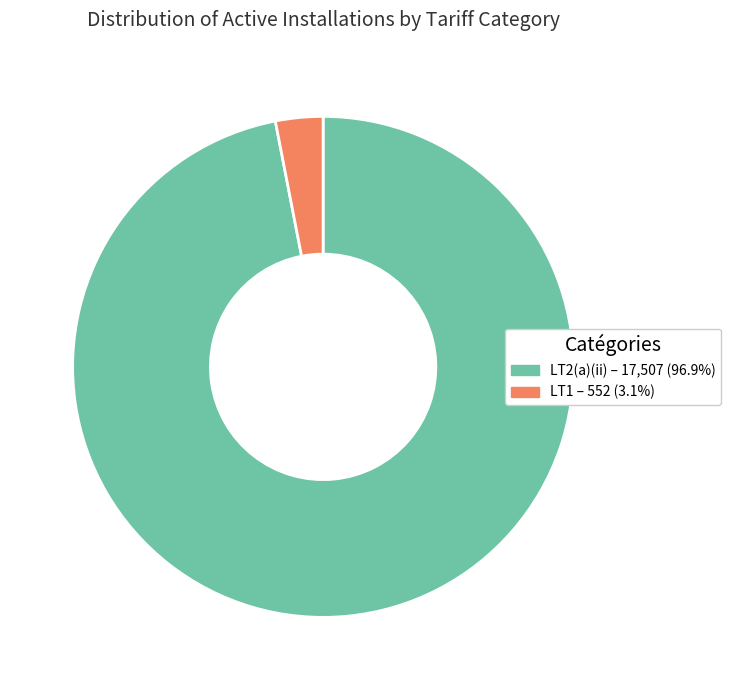

Do LT2(a)(ii) – 17,507 (96.9%) and LT1 – 552 (3.1%) together represent more than half of the pie?

Yes